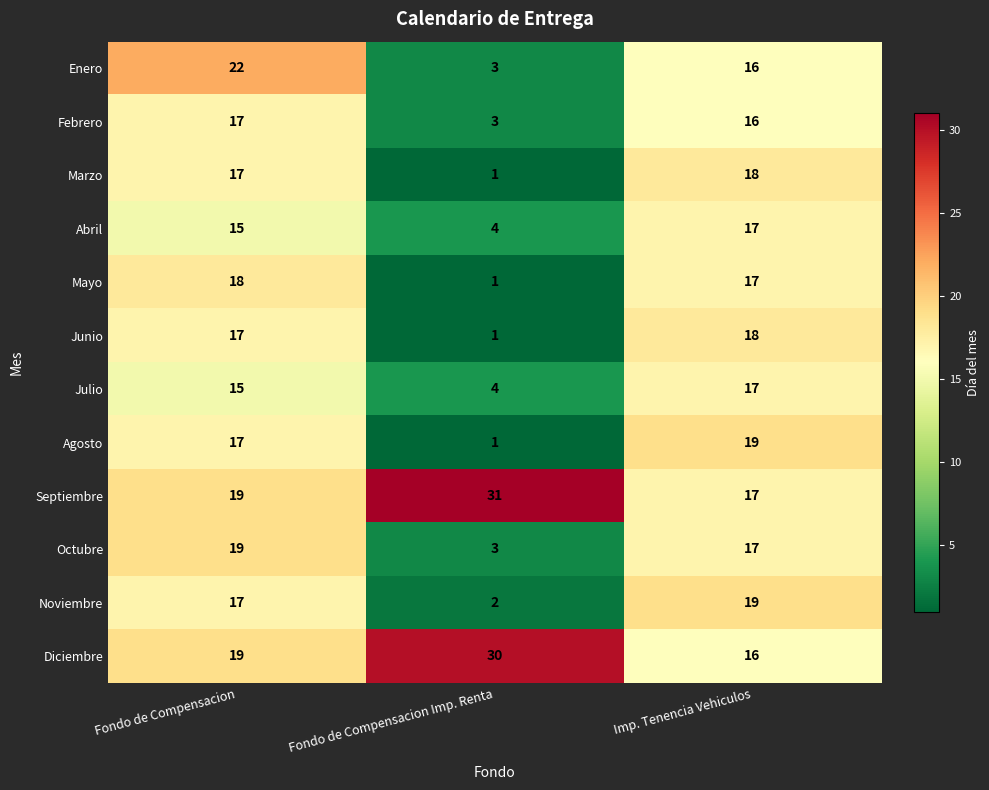

At which category is the sum across all series the highest?

Fondo de Compensacion